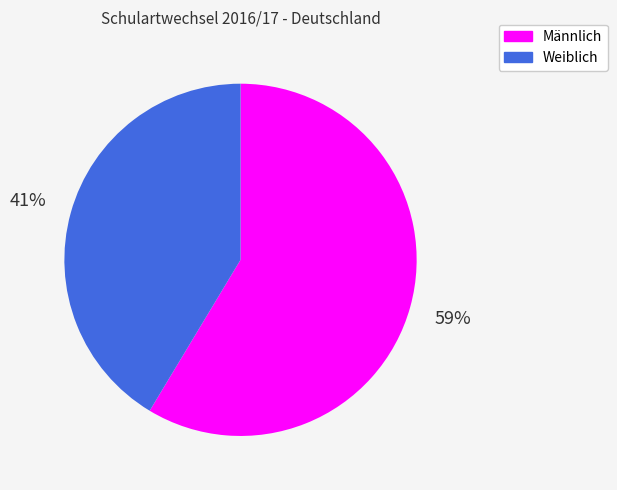

Do Weiblich and Männlich together represent more than half of the pie?

Yes